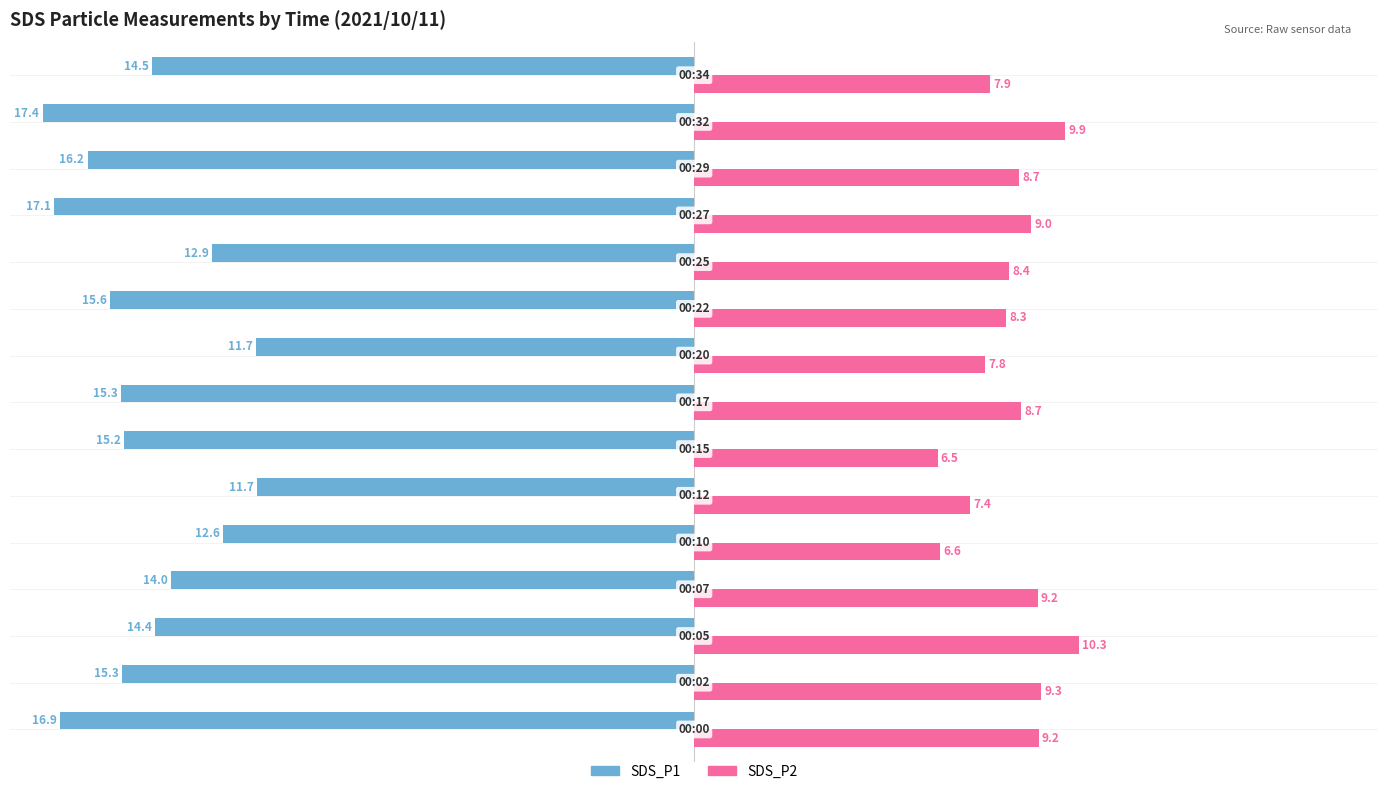

What are all the series names shown in the legend?

SDS_P1, SDS_P2